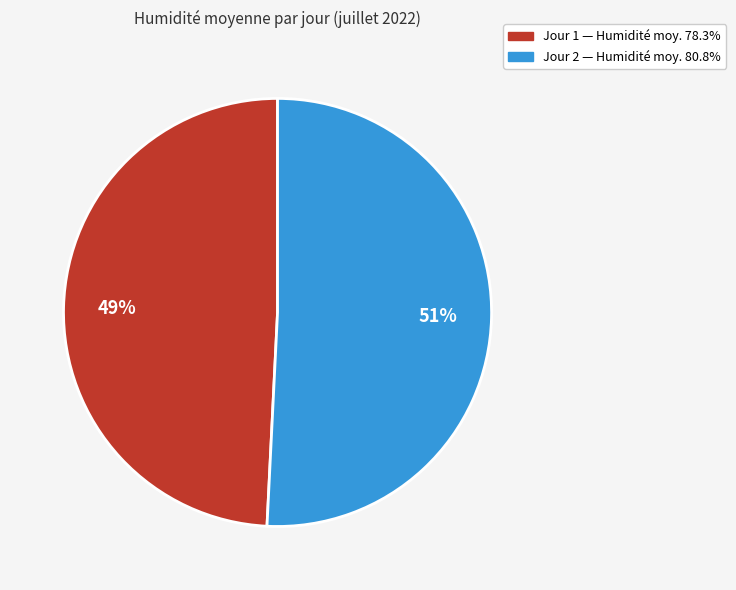

To the nearest percent, what is the average slice percentage?

50%